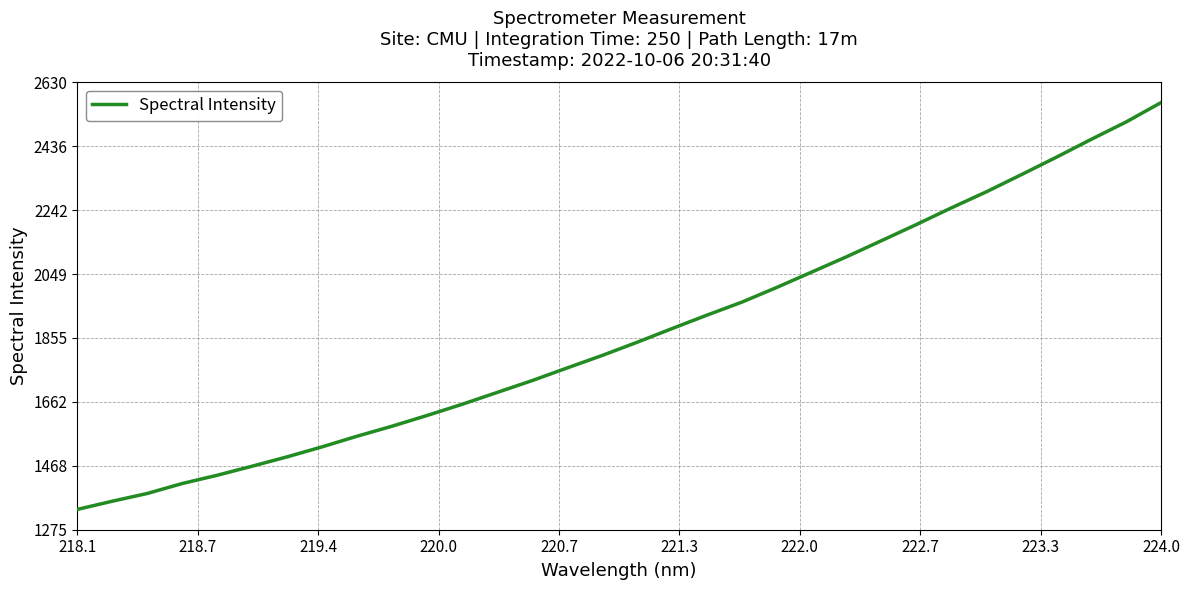

What is the maximum value shown in the chart?

2567.9